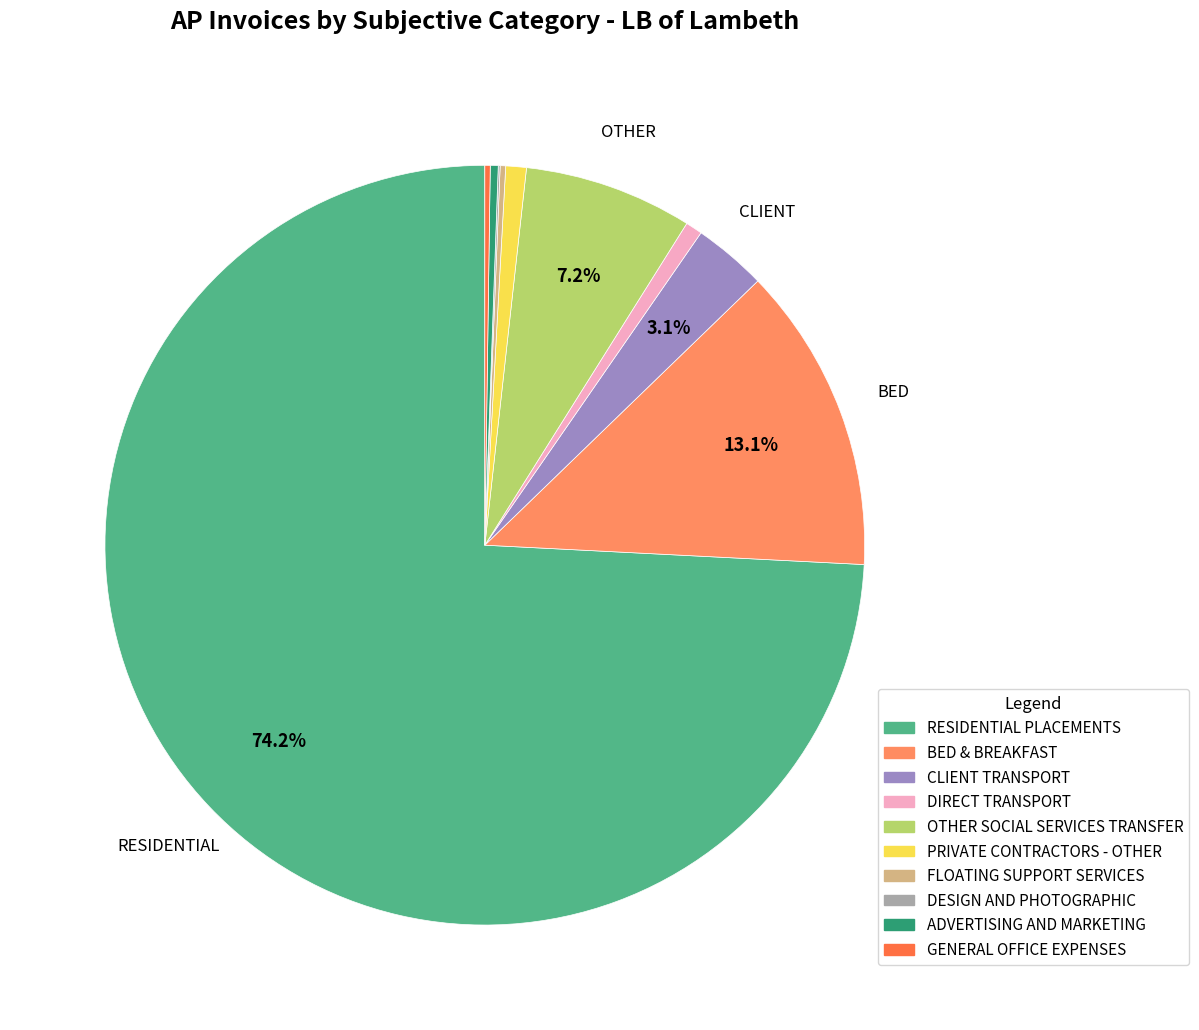

To the nearest percent, what is the average slice percentage?

10%